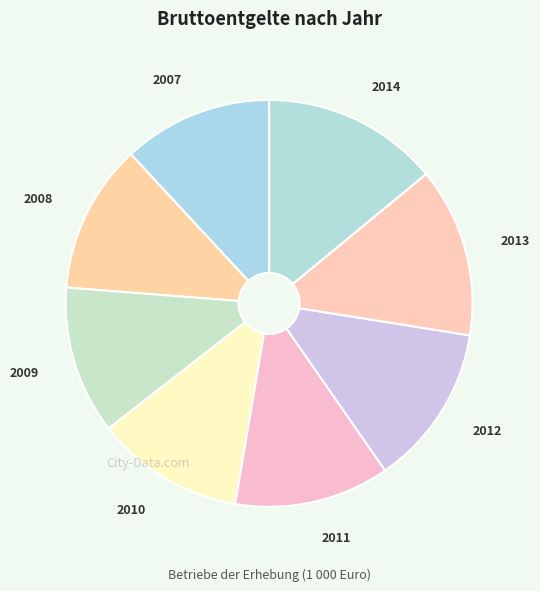

Which category has the smallest portion of the pie?

2009